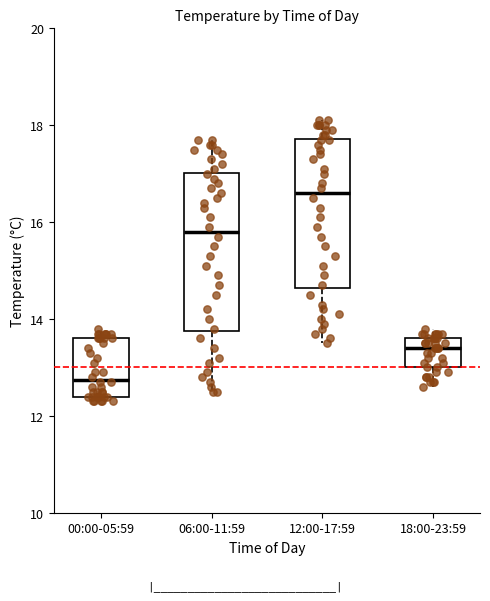

Reading left to right, read every box against the y-axis: the position of its median line, the range the box covers, and the ends of its whiskers. The values are not printed on the chart, so give them approximately, as read against the axis.

00:00-05:59: median 12.8, box 12.4 to 13.6, whiskers 12.4 (just below the box's lower edge) to 13.8
06:00-11:59: median 15.8, box 13.8 to 17.0, whiskers 12.6 to 17.8
12:00-17:59: median 16.6, box 14.6 to 17.8, whiskers 13.6 to 18.2
18:00-23:59: median 13.4, box 13.0 to 13.6, whiskers 12.6 to 13.8